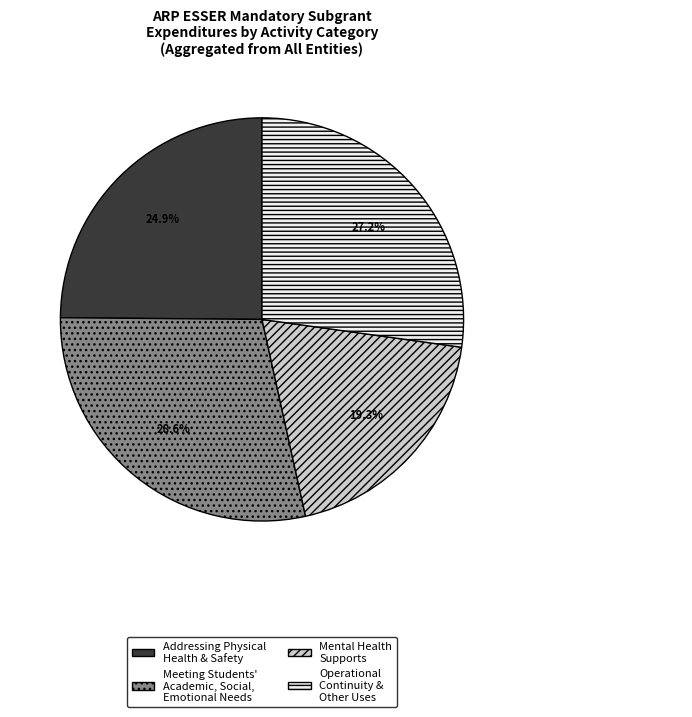

Count the number of slices in the pie.

4